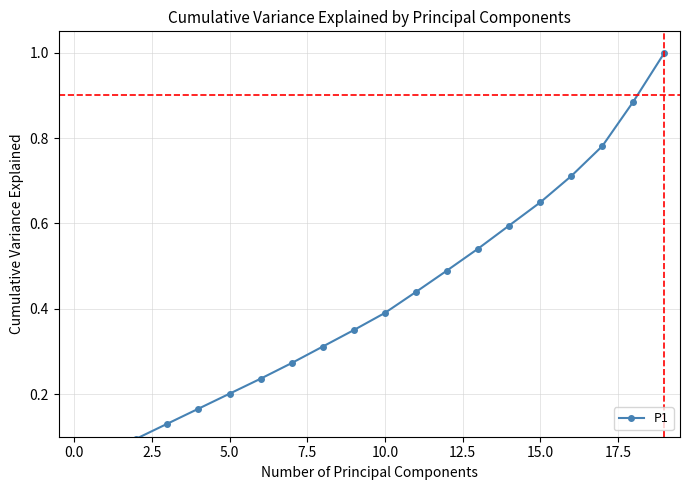

What is the difference between the maximum and minimum values?

1.0